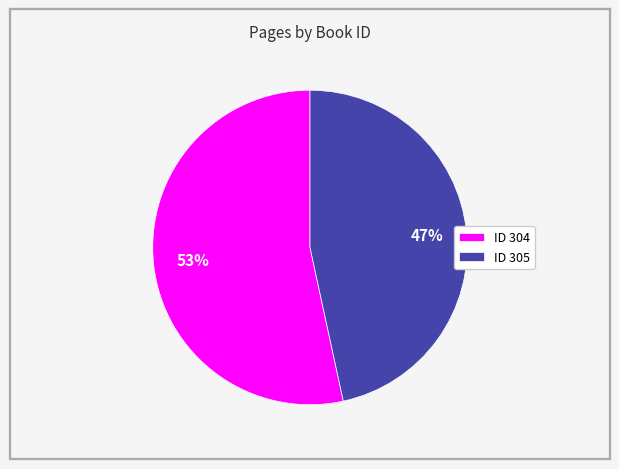

Does ID 304 represent more than half of the total?

Yes